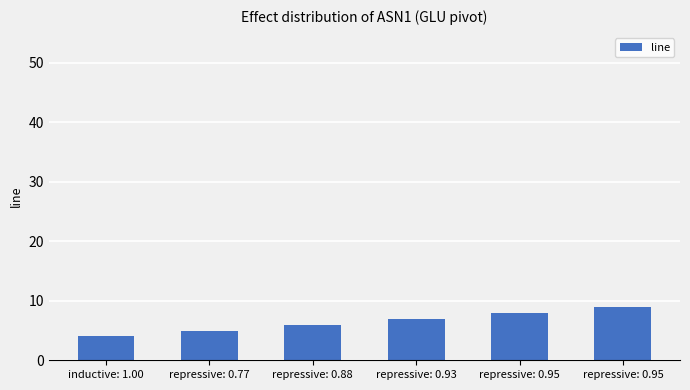

Count the number of data series in this chart.

1